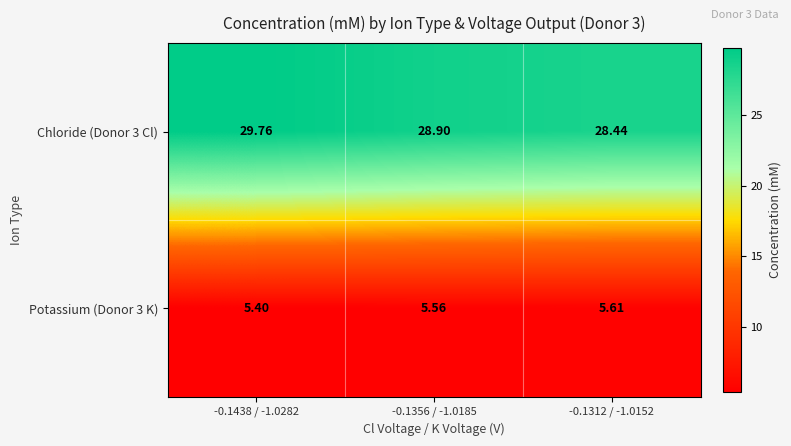

Is the value of Chloride (Donor 3 Cl) at -0.1438 / -1.0282 greater than the value of Potassium (Donor 3 K) at -0.1438 / -1.0282?

Yes